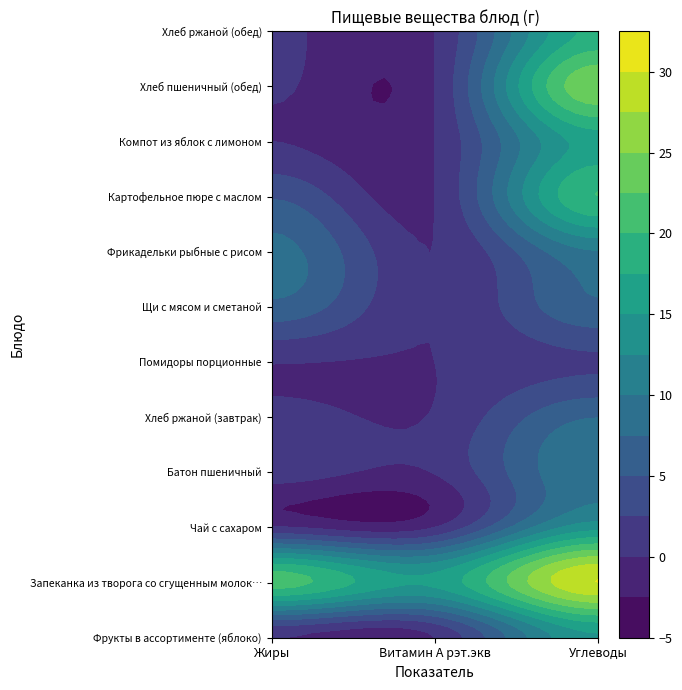

Reading left to right, transcribe all the data shown in this chart.

Фрукты в ассортименте (яблоко): 0.1	0.1	14.7
Запеканка из творога со сгущенным молок…: 21.1	15.6	30.0
Чай с сахаром: 0.2	0.0	14.0
Батон пшеничный: 1.4	0.1	9.8
Хлеб ржаной (завтрак): 1.1	0.2	7.4
Помидоры порционные: 0.1	0.0	2.1
Щи с мясом и сметаной: 6.8	0.0	7.1
Фрикадельки рыбные с рисом: 8.3	0.0	9.8
Картофельное пюре с маслом: 4.8	0.0	20.0
Компот из яблок с лимоном: 0.0	0.0	16.1
Хлеб пшеничный (обед): 0.4	0.0	24.6
Хлеб ржаной (обед): 0.5	0.0	18.1